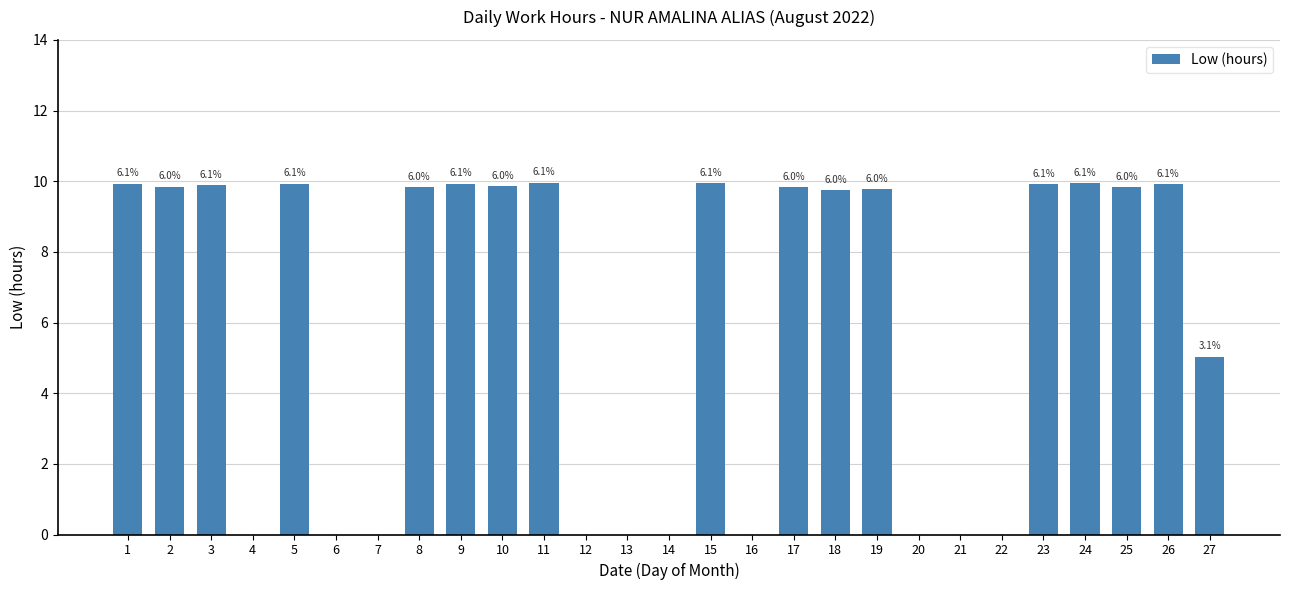

Are the bars horizontal?

No